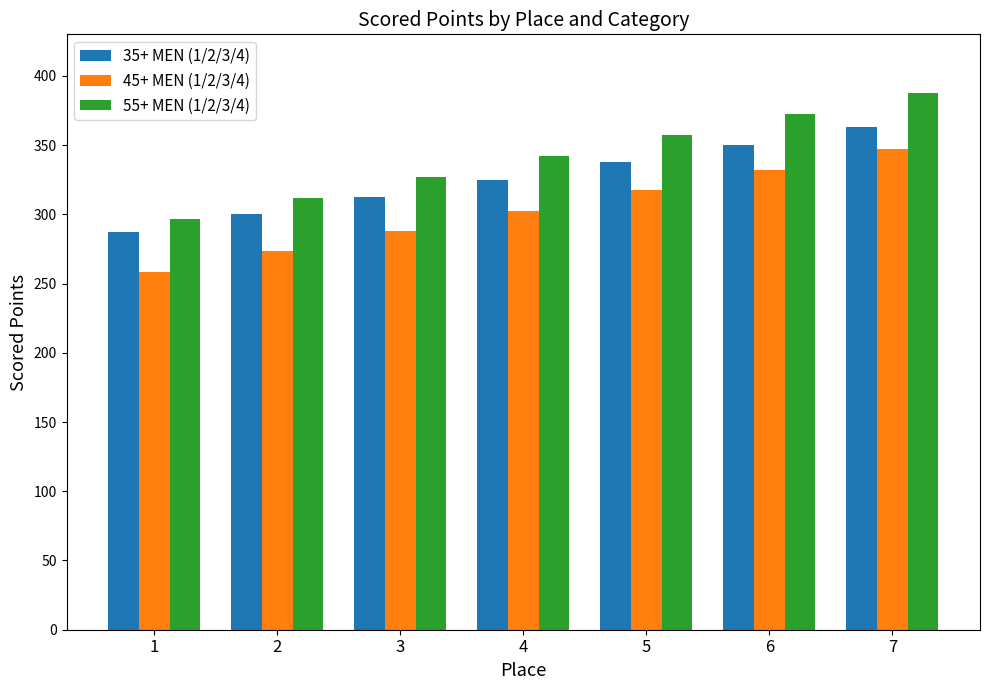

Where is 45+ MEN (1/2/3/4) nearest to the value 302?

4